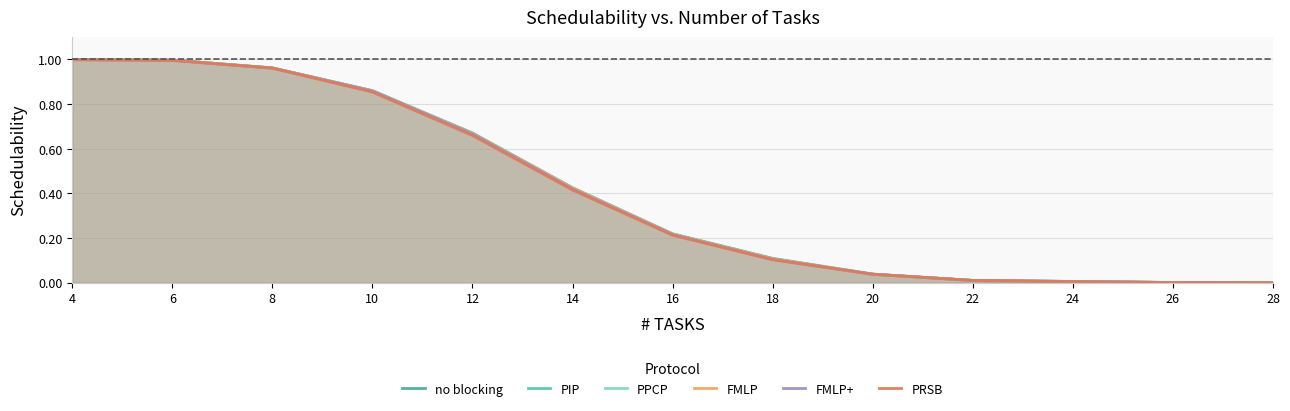

True or false: PPCP and no blocking cross at least once.

False